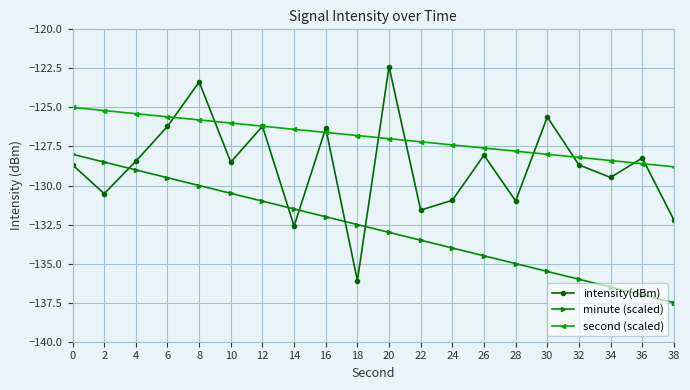

The intensity(dBm) series shows -42.1 at 26. True or false?

False